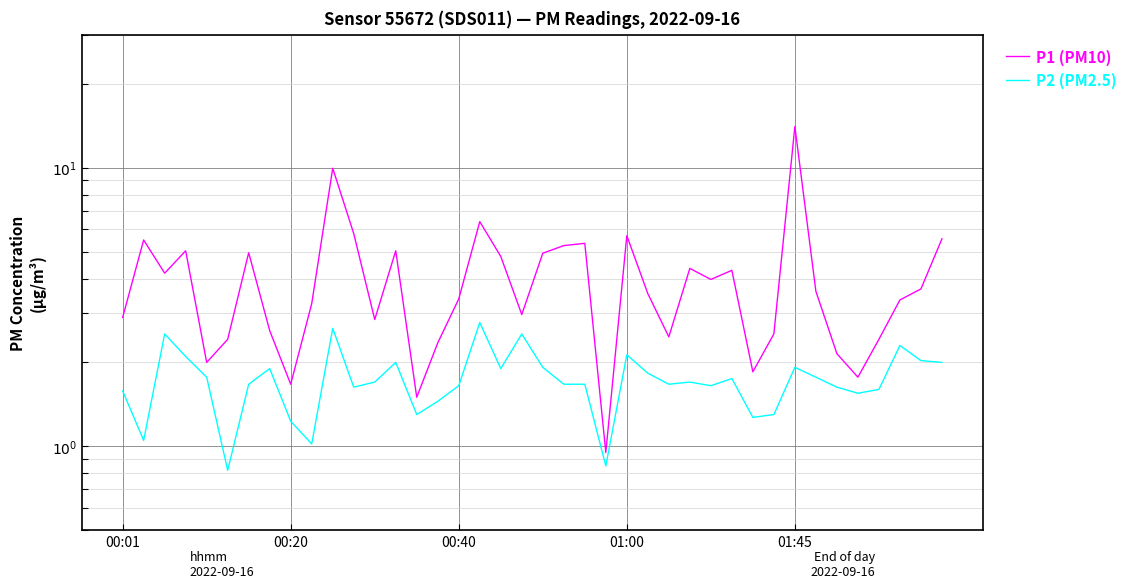

What is the minimum value shown in the chart?

0.8